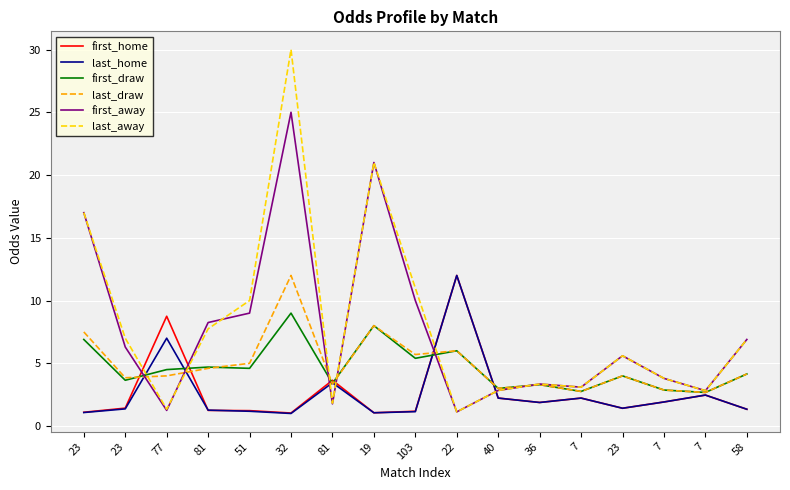

How many lines are shown in the chart?

6